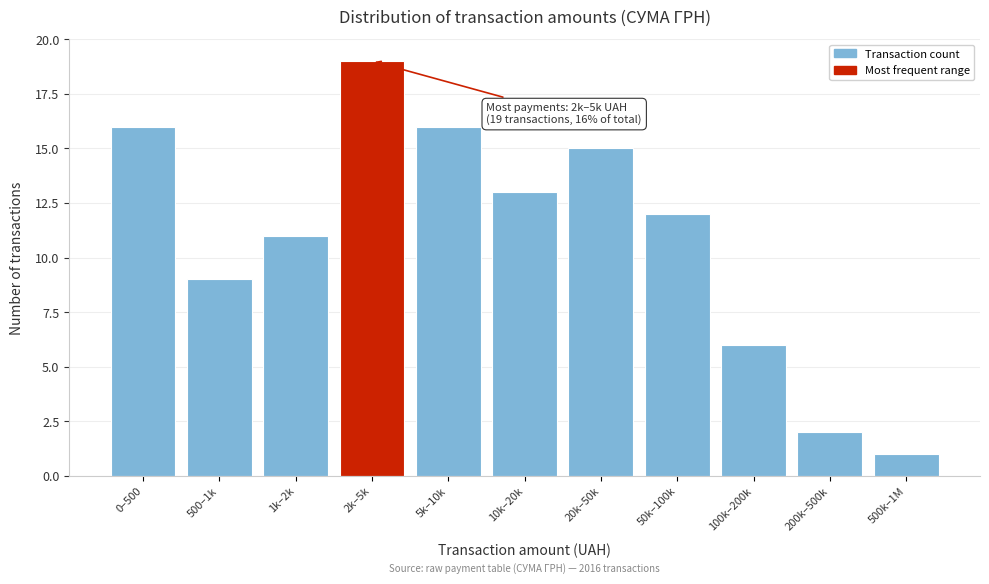

Reading left to right, transcribe all the data shown in this chart.

16	9	11	19	16	13	15	12	6	2	1